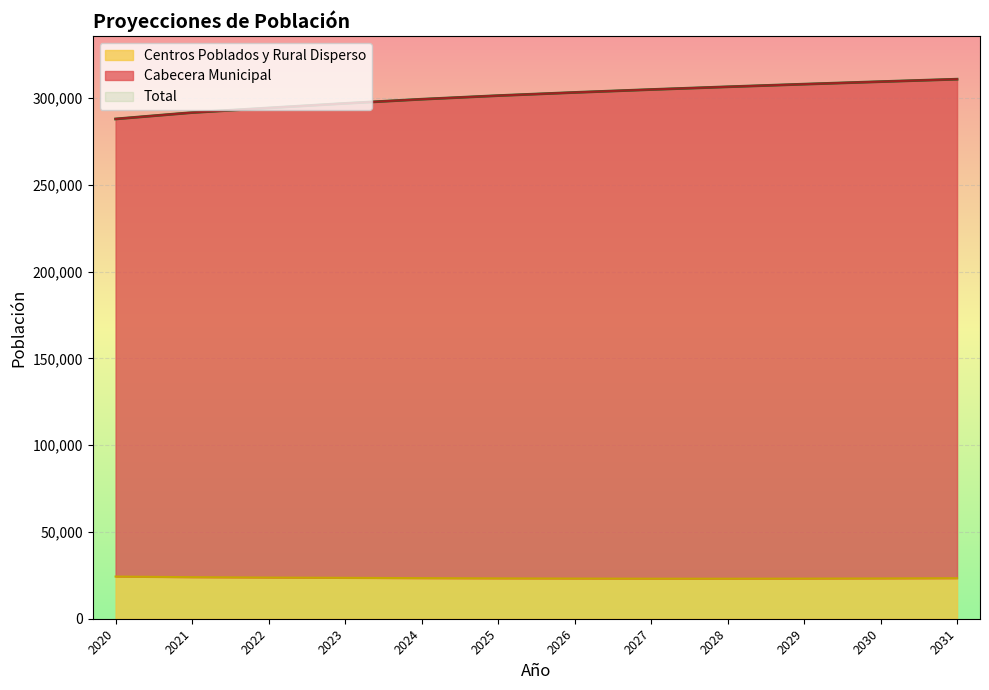

Which series has the largest total across all categories?

Cabecera Municipal